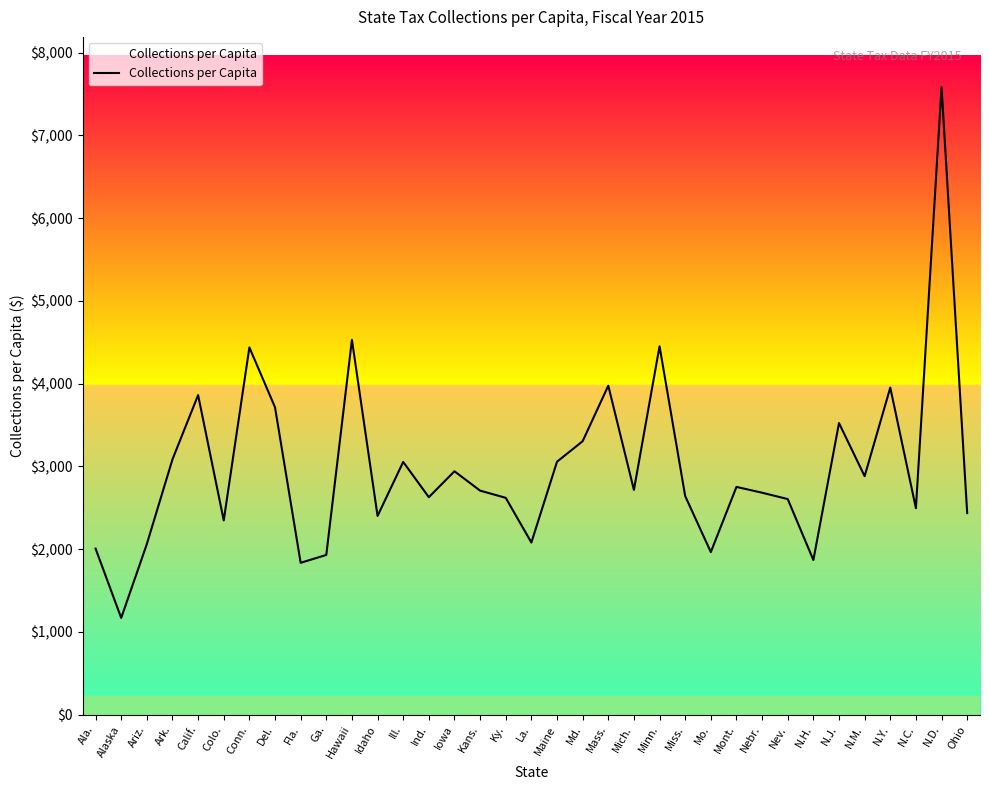

What is the difference between the maximum and minimum values?

6413.4